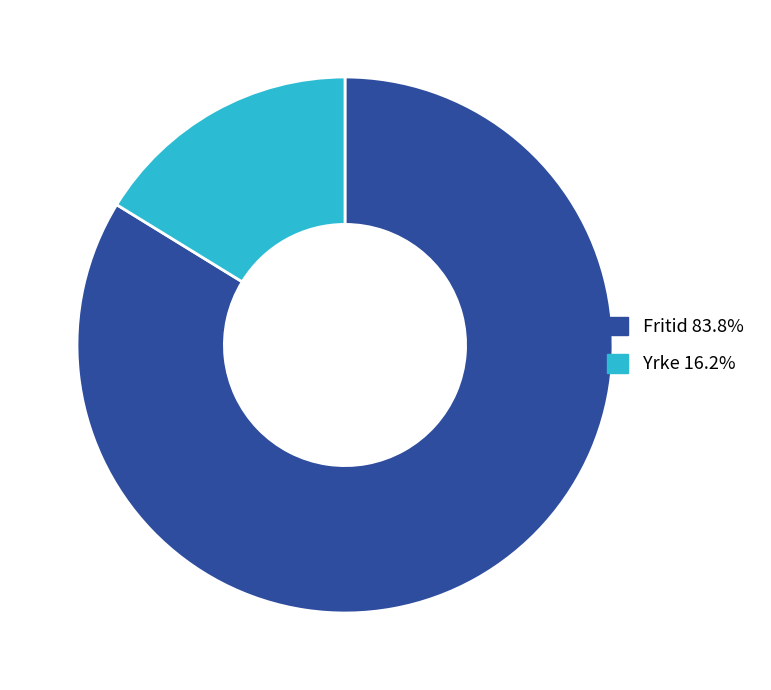

Does any single category account for the majority?

Yes